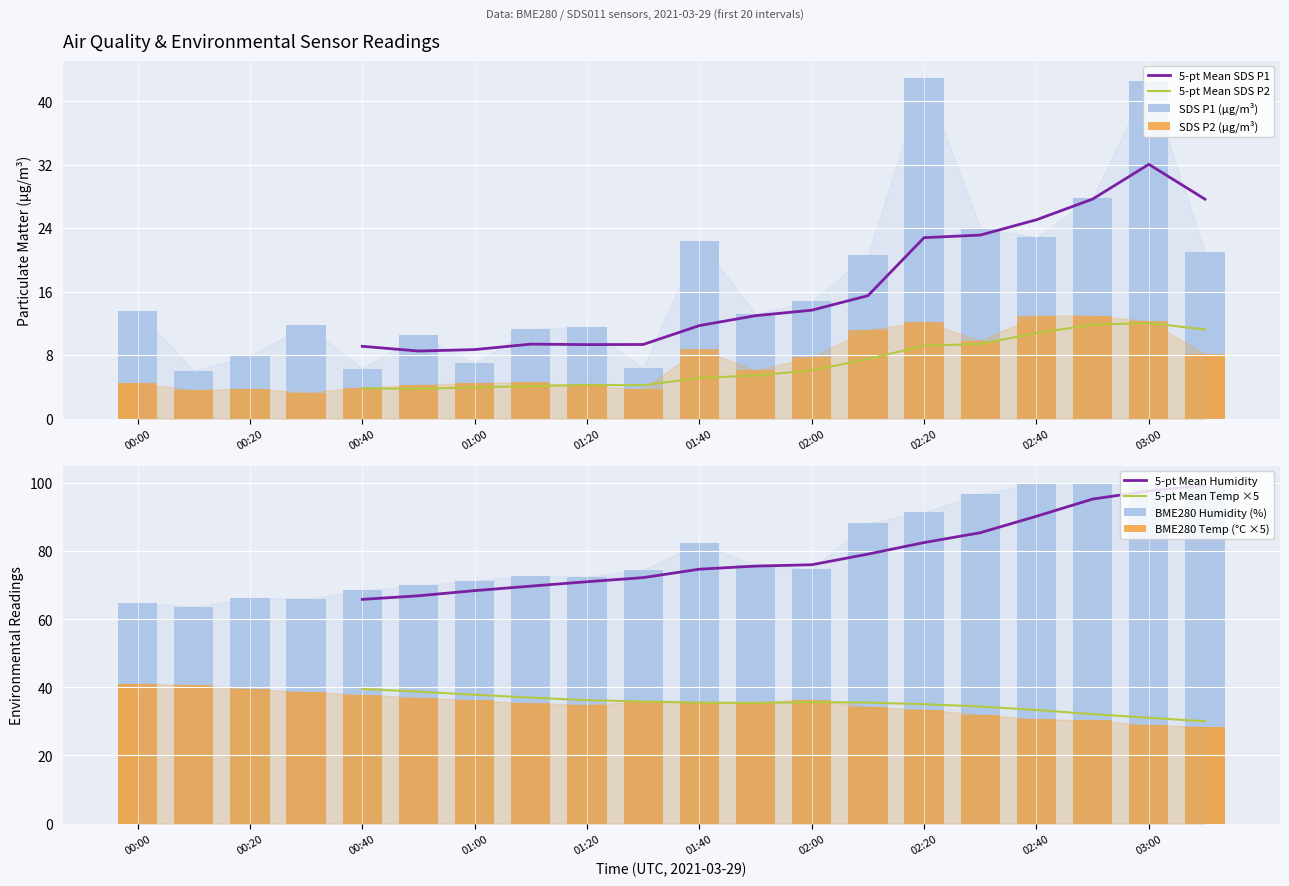

The BME280_humidity series shows 22.2 at 01:30. True or false?

False